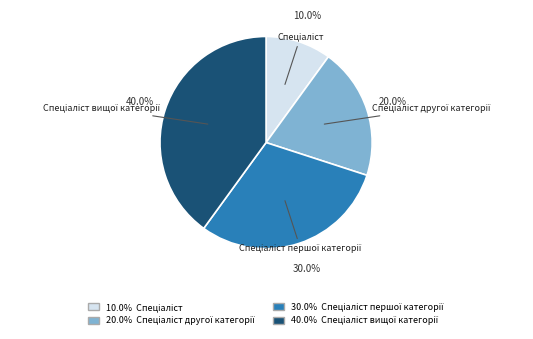

Is there a majority slice in this chart?

No